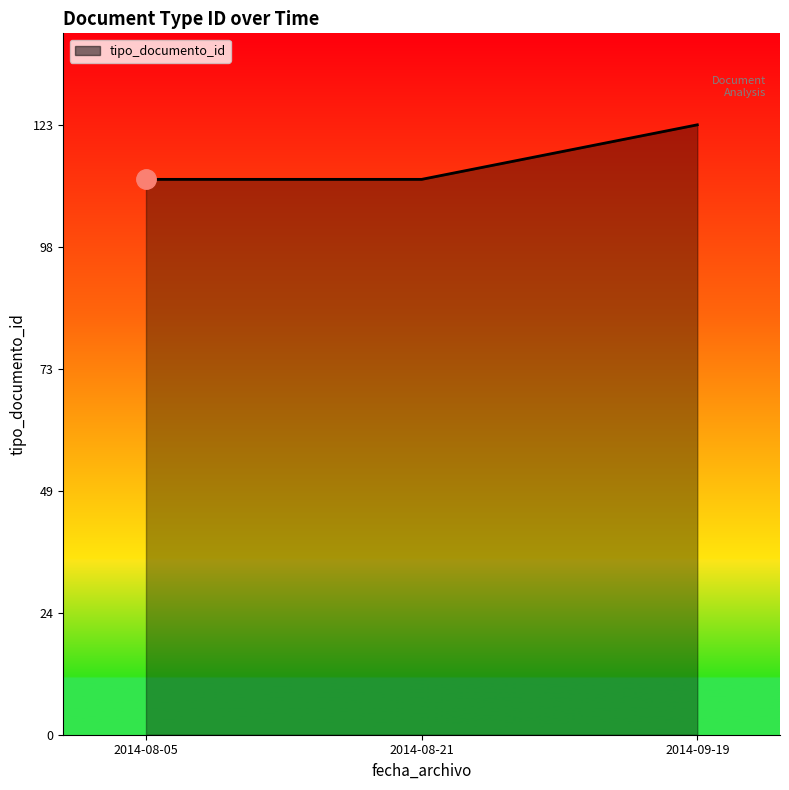

Is it true that the value at 2014-08-05 is 112?

True